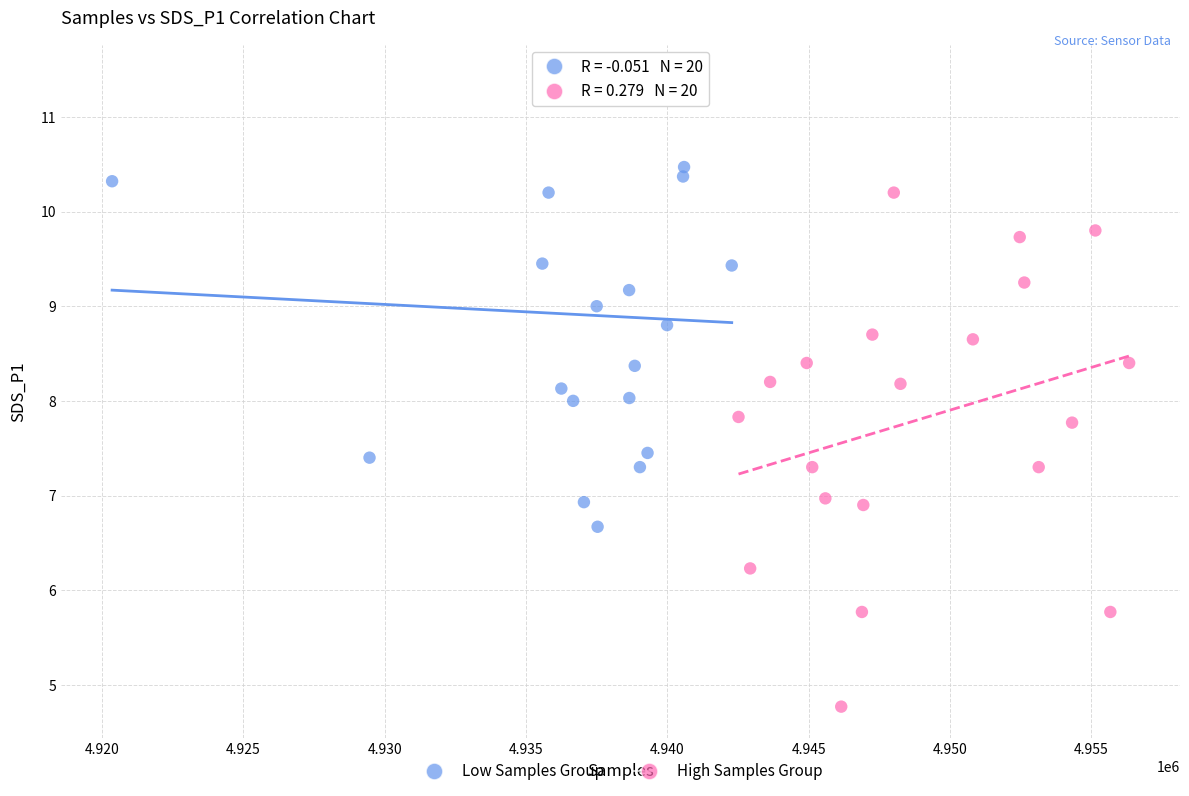

Which series contains the highest Y value?

Low Samples Group